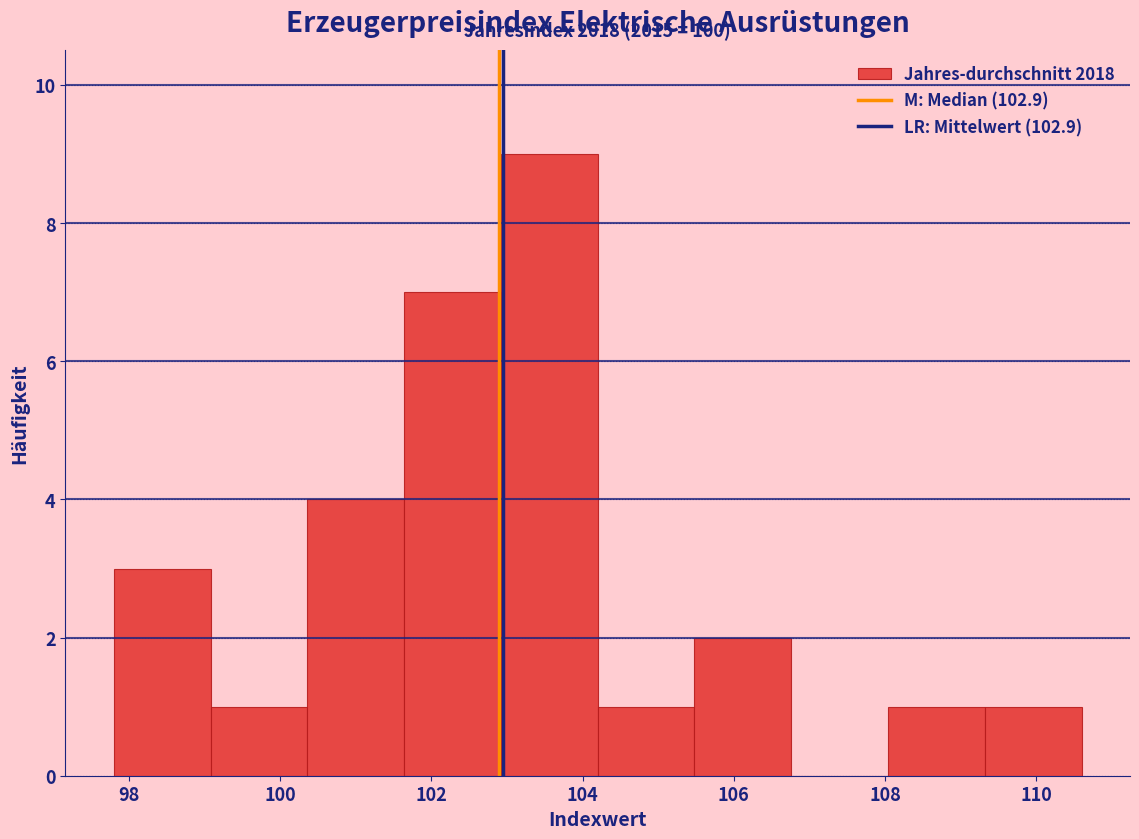

Which range on the x-axis has the tallest bar?

102.92 to 104.20